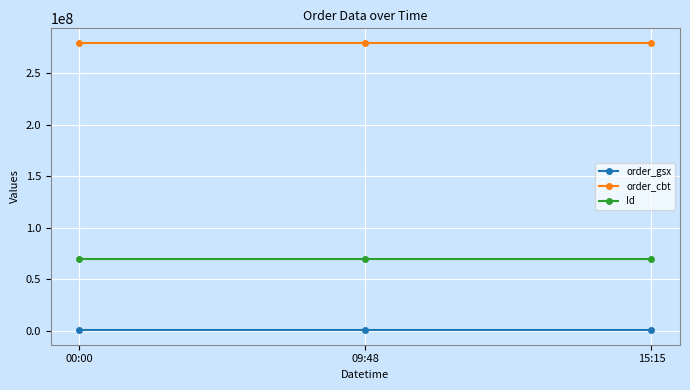

What is the difference between the highest and lowest values at 09:48?

278842026